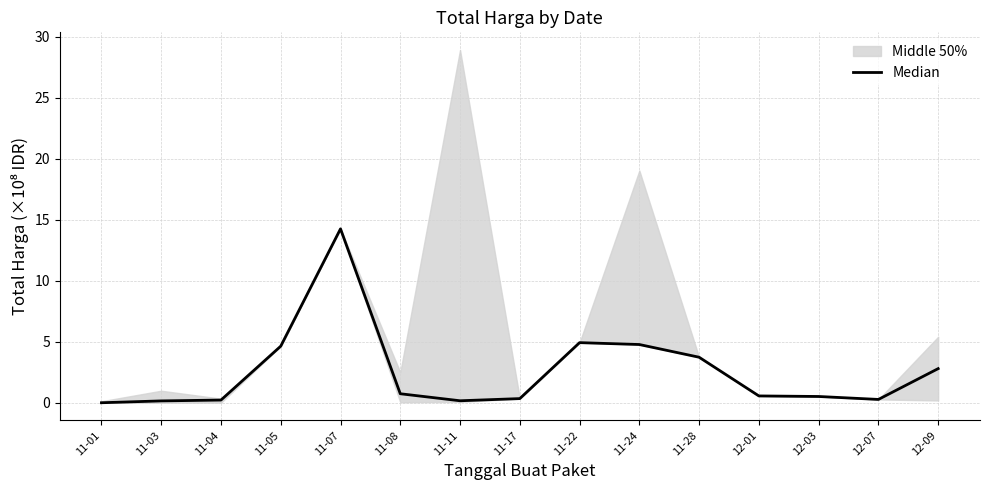

How many points are lower than both their immediate neighbors (excluding endpoints)?

2